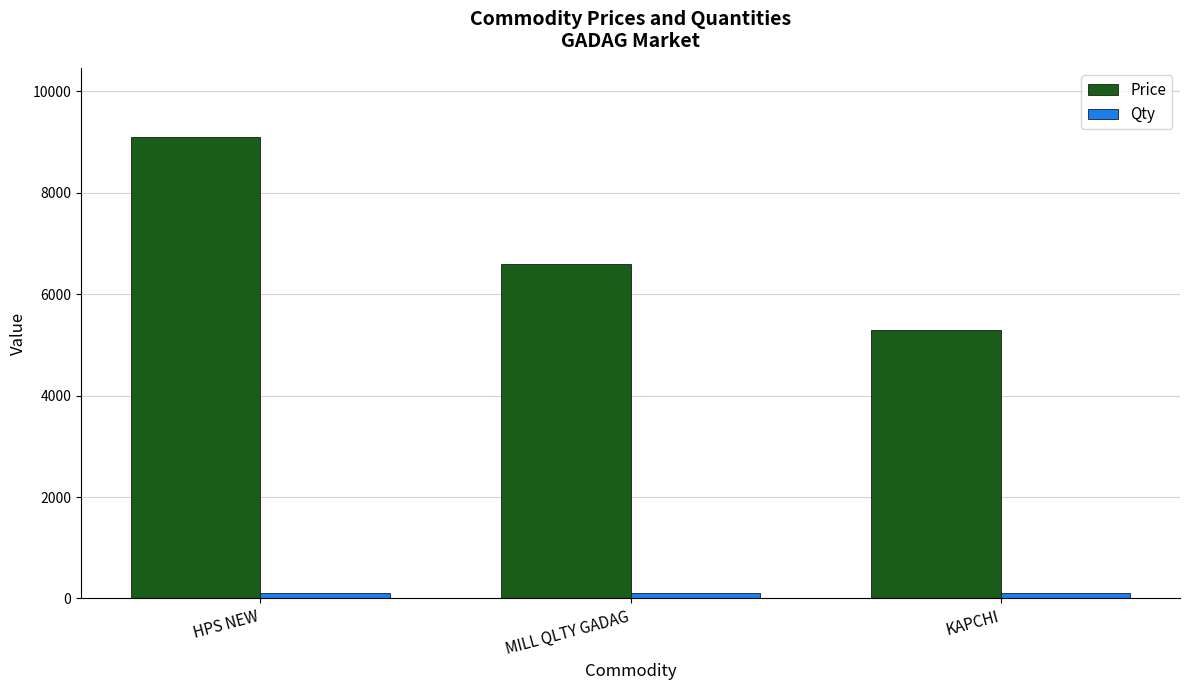

True or false: Price has a value of 9100 at HPS NEW.

True